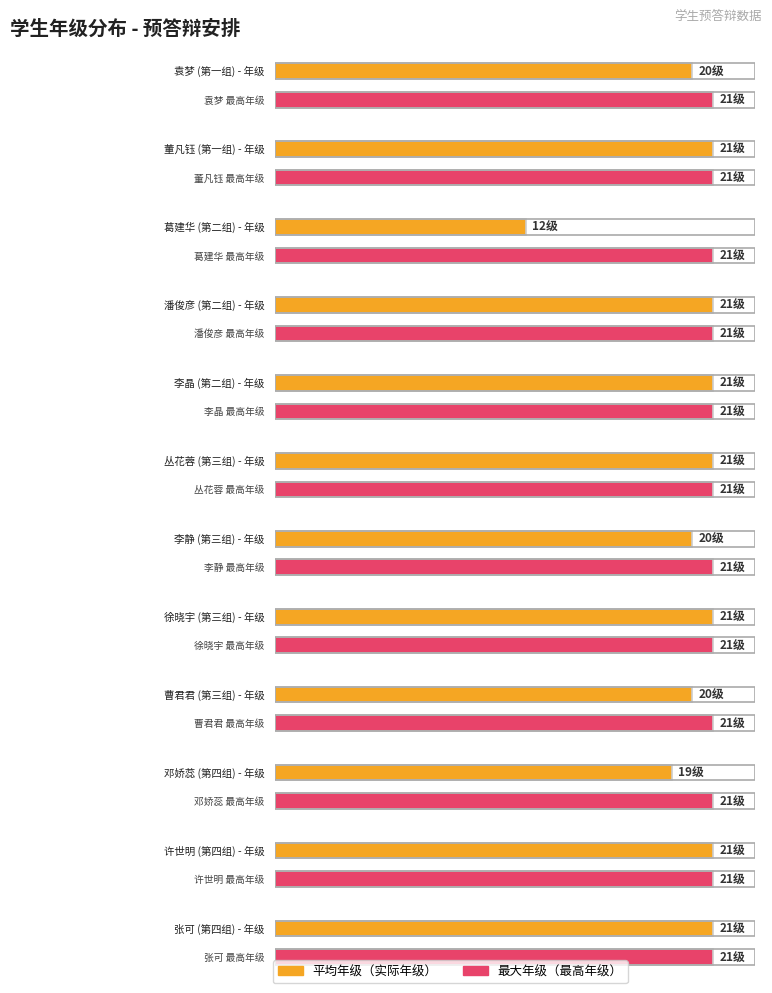

What is the difference between the second highest and second lowest values?

2